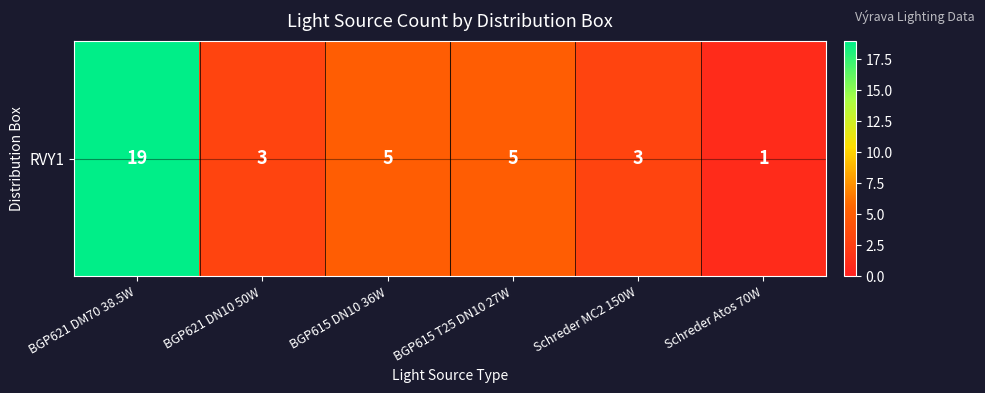

True or false: the data shows 1 at Schreder MC2 150W.

False